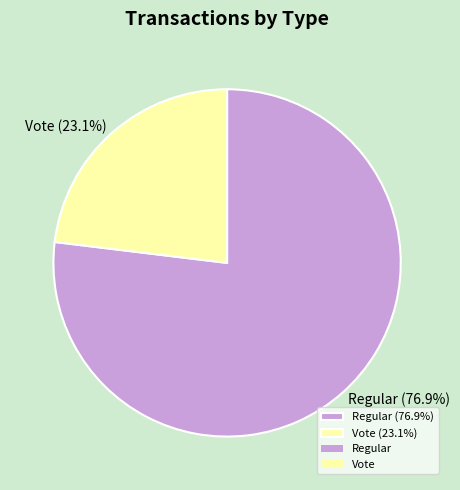

Which has a higher value, Regular (76.9%) or Vote (23.1%)?

Regular (76.9%)